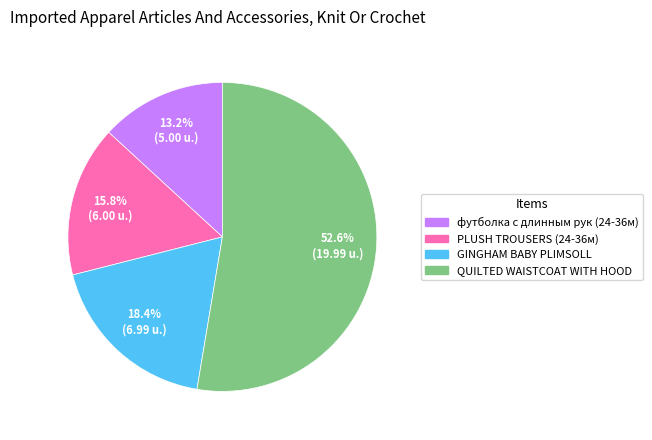

Approximately how many times larger is the value at GINGHAM BABY PLIMSOLL compared to PLUSH TROUSERS (24-36м)?

1.2